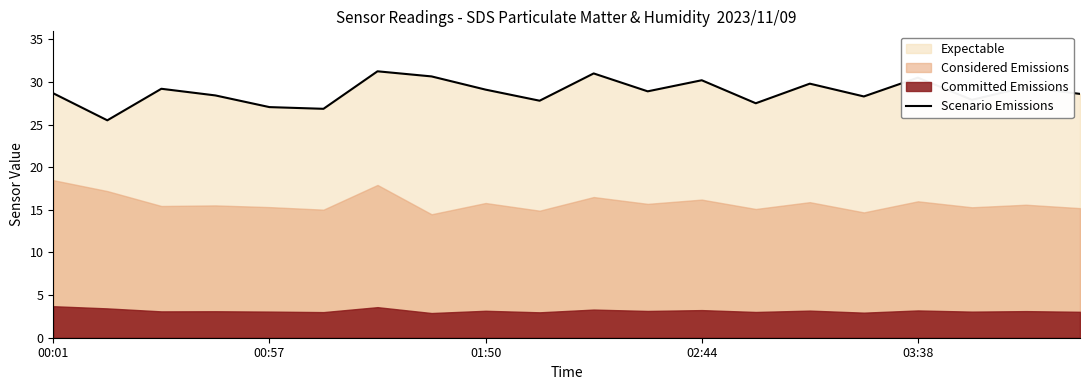

Reading left to right, transcribe all the data shown in this chart.

28.7	25.5	29.2	28.4	27.1	26.9	31.2	30.6	29.1	27.8	31.0	28.9	30.2	27.5	29.8	28.3	30.5	27.9	29.4	28.6